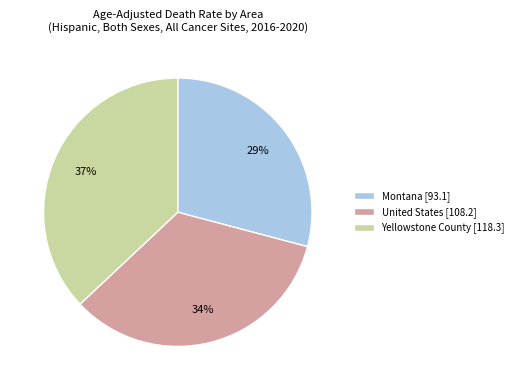

To the nearest percent, what is the combined percentage of Yellowstone County and United States?

71%